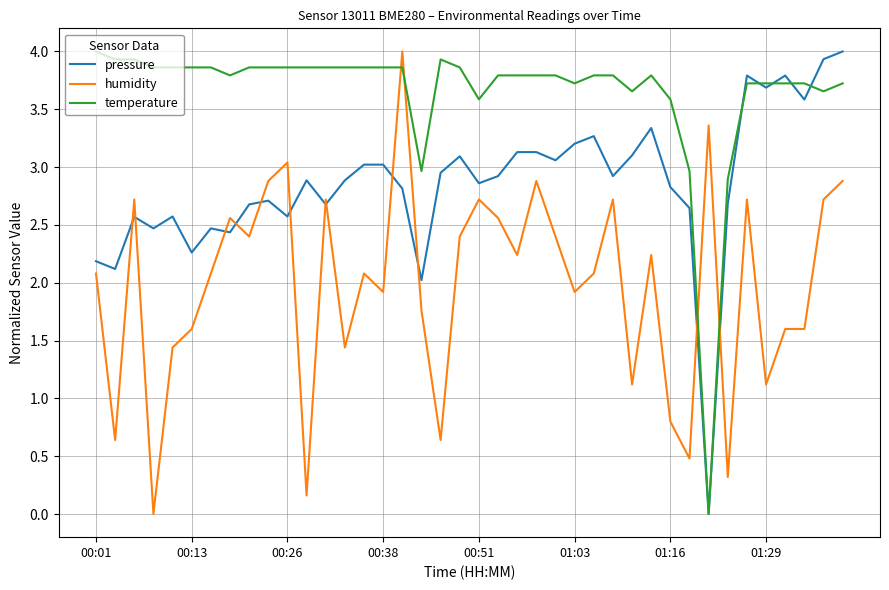

How many lines are shown in the chart?

3